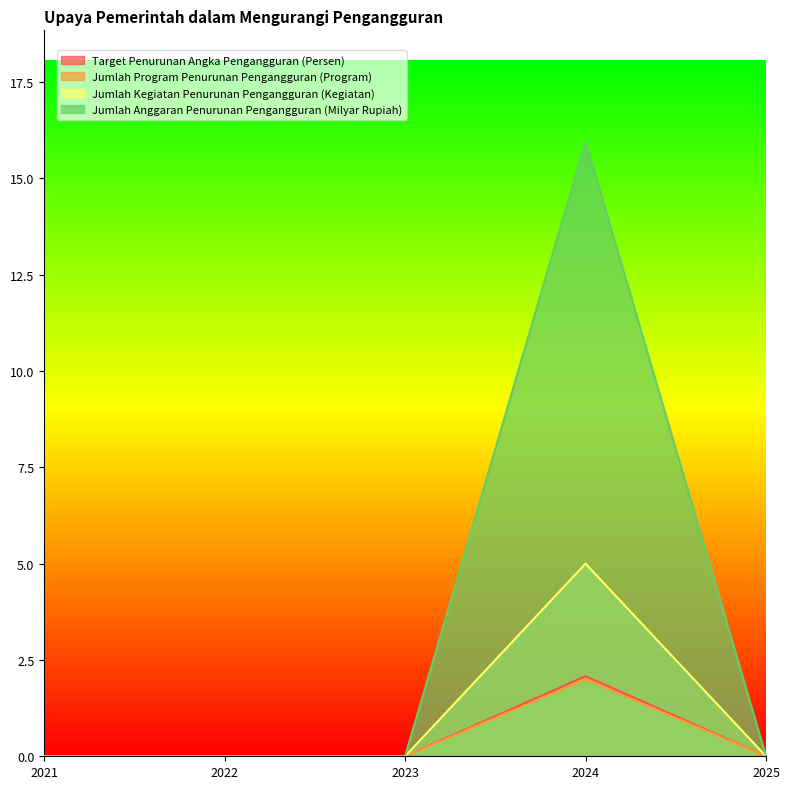

Reading left to right, list all the values displayed in this chart.

Target Penurunan Angka Pengangguran (Persen): 0.0	0.0	0.0	2.1	0.0
Jumlah Program Penurunan Pengangguran (Program): 0.0	0.0	0.0	2.0	0.0
Jumlah Kegiatan Penurunan Pengangguran (Kegiatan): 0.0	0.0	0.0	5.0	0.0
Jumlah Anggaran Penurunan Pengangguran (Milyar Rupiah): 0.0	0.0	0.0	15.9	0.0